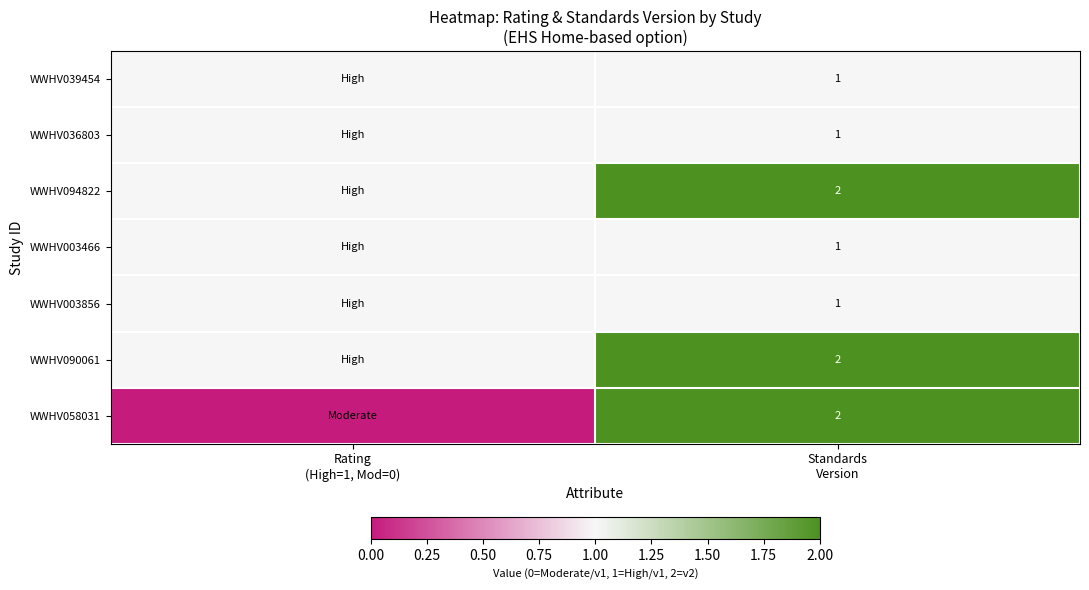

At which category is the sum across all series the highest?

Standards
Version